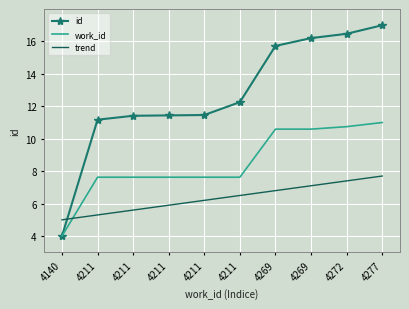

At how many categories does at least one series exceed 7?

9